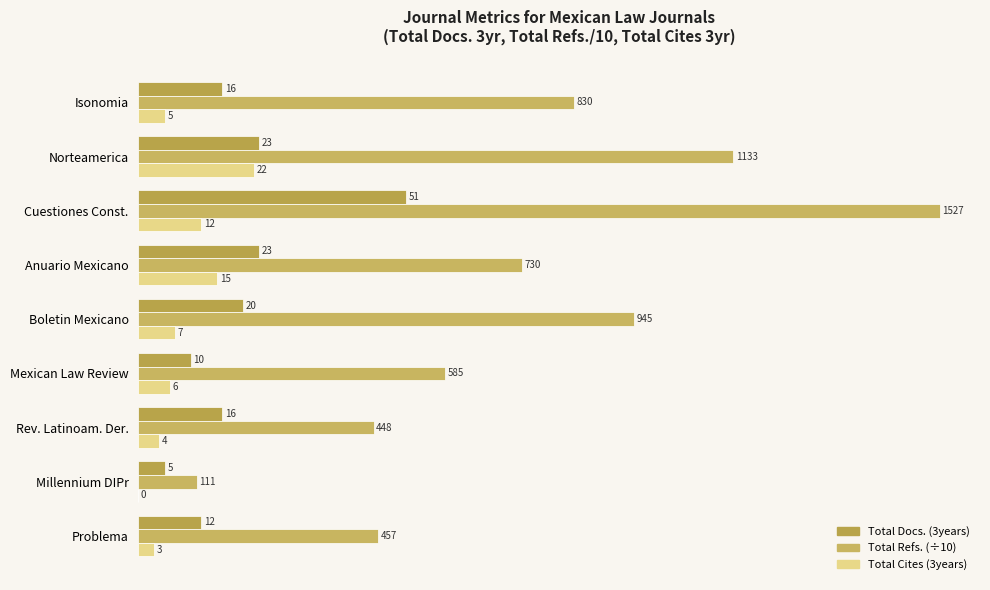

Count the number of categories in the chart.

9